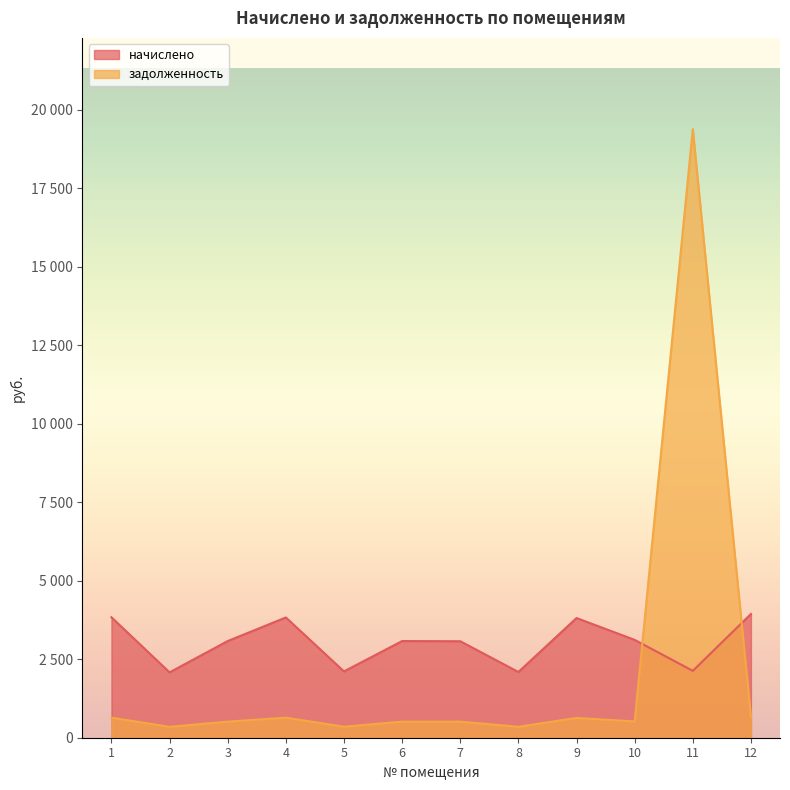

Reading left to right, list all the values displayed in this chart.

начислено: 1=3835.2	2=2080.7	3=3078.0	4=3829.0	5=2111.5	6=3078.0	7=3071.8	8=2093.0	9=3810.5	10=3115.0	11=2130.0	12=3939.8
задолженность: 1=639.2	2=346.8	3=513.0	4=638.2	5=351.9	6=513.0	7=512.0	8=348.8	9=630.2	10=519.2	11=19374.8	12=656.6